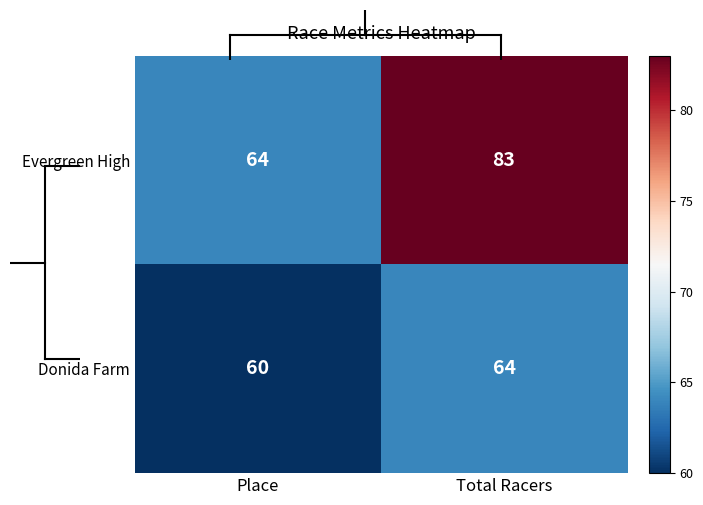

Reading left to right, transcribe all the data shown in this chart.

Evergreen High: Place=64	Total Racers=83
Donida Farm: Place=60	Total Racers=64